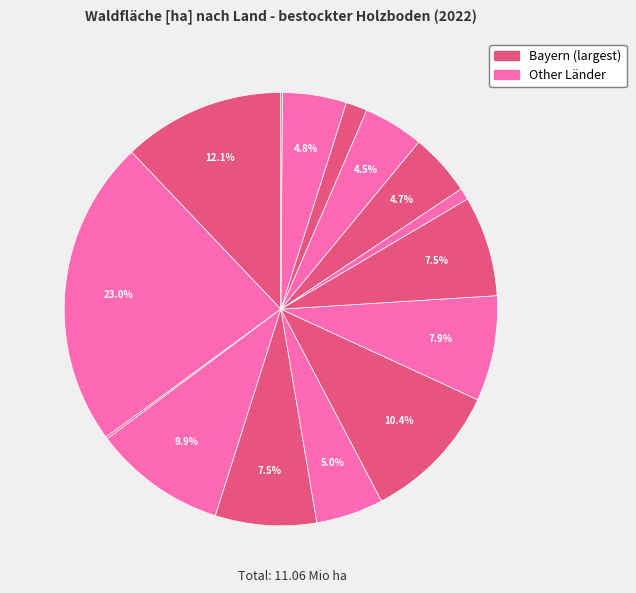

How many slices are in this pie chart?

15